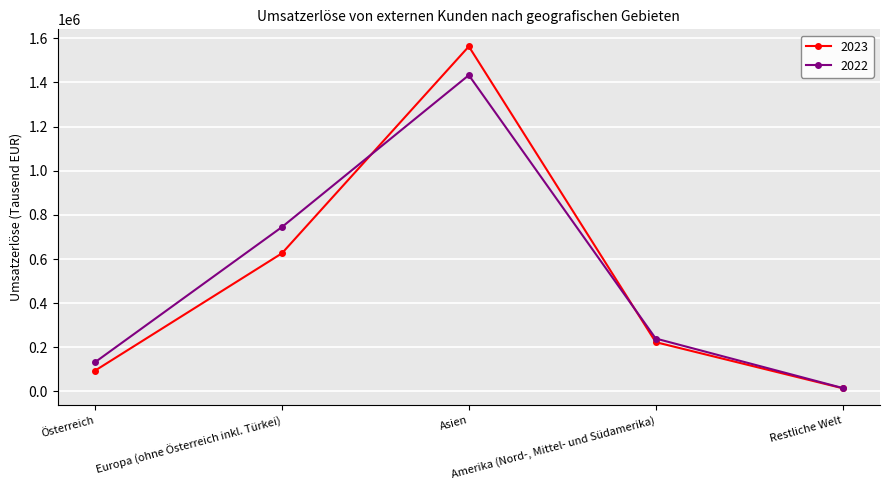

Rank the series at Amerika (Nord-, Mittel- und Südamerika) from lowest to highest value.

2023, 2022